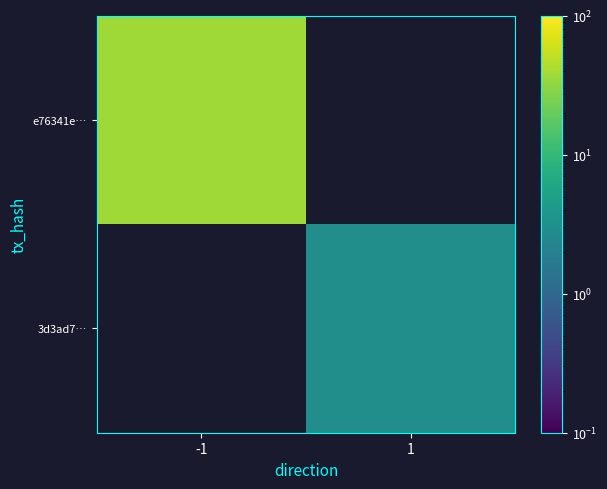

At how many categories does at least one series exceed 12?

1